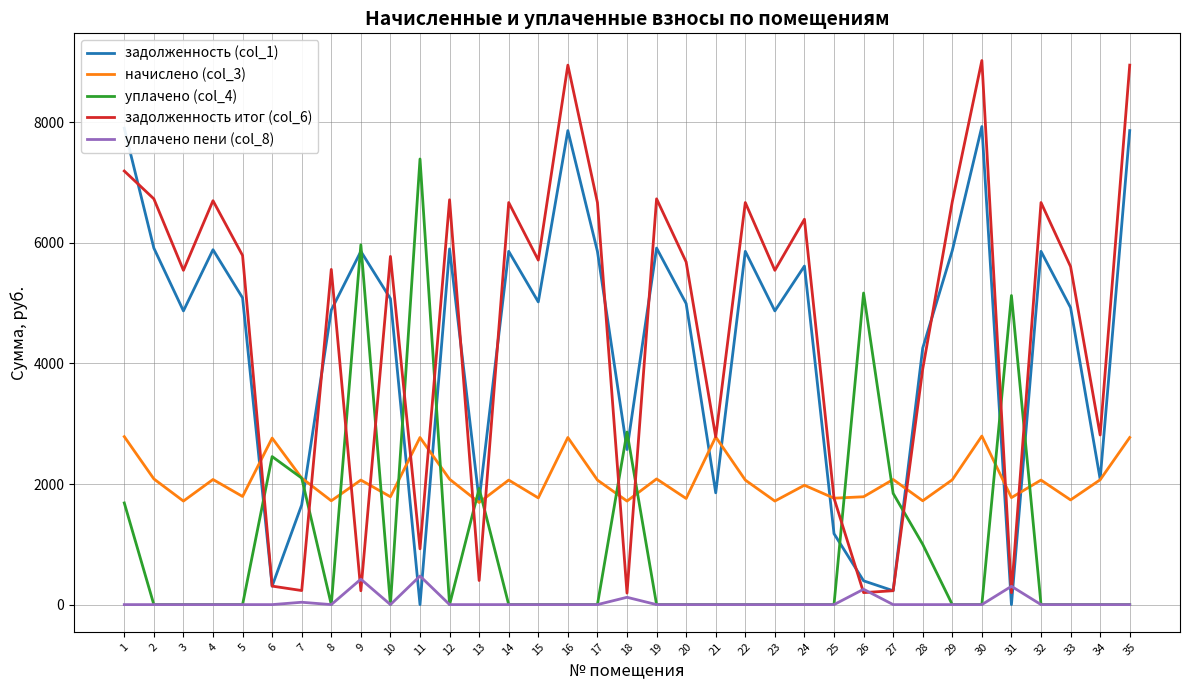

Count the number of categories in the chart.

35